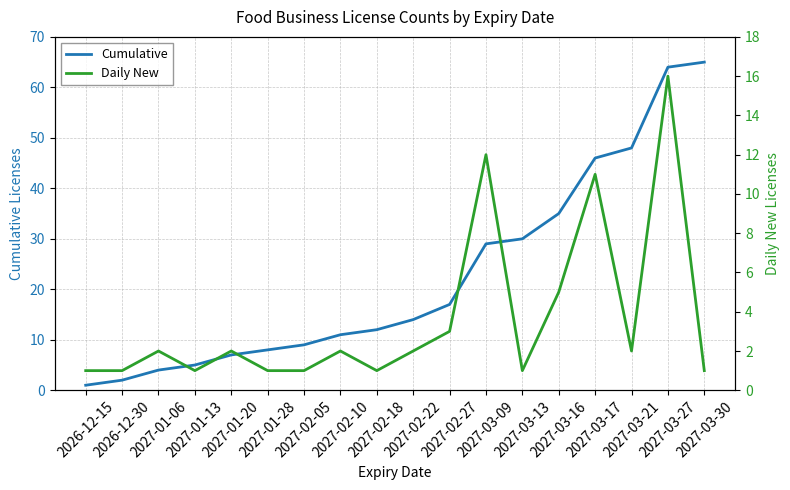

What is the value of the Cumulative point at the 13th from the left?

30